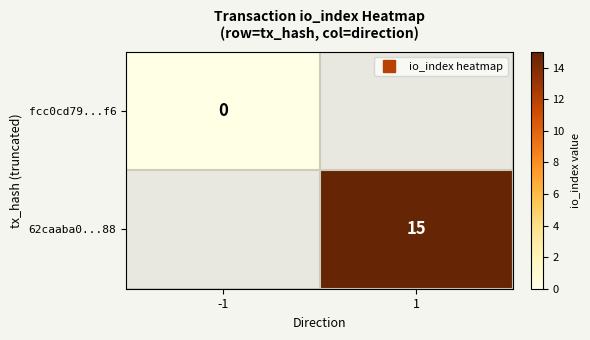

Which category has the lowest value across all series?

-1